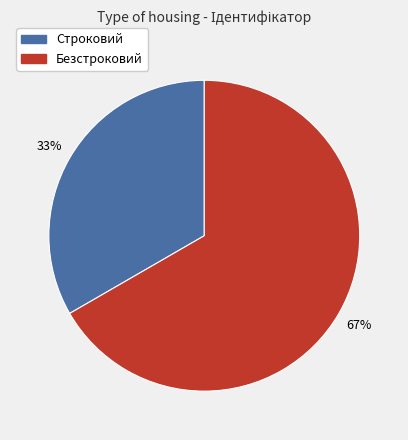

Between Безстроковий and Строковий, which is larger?

Безстроковий